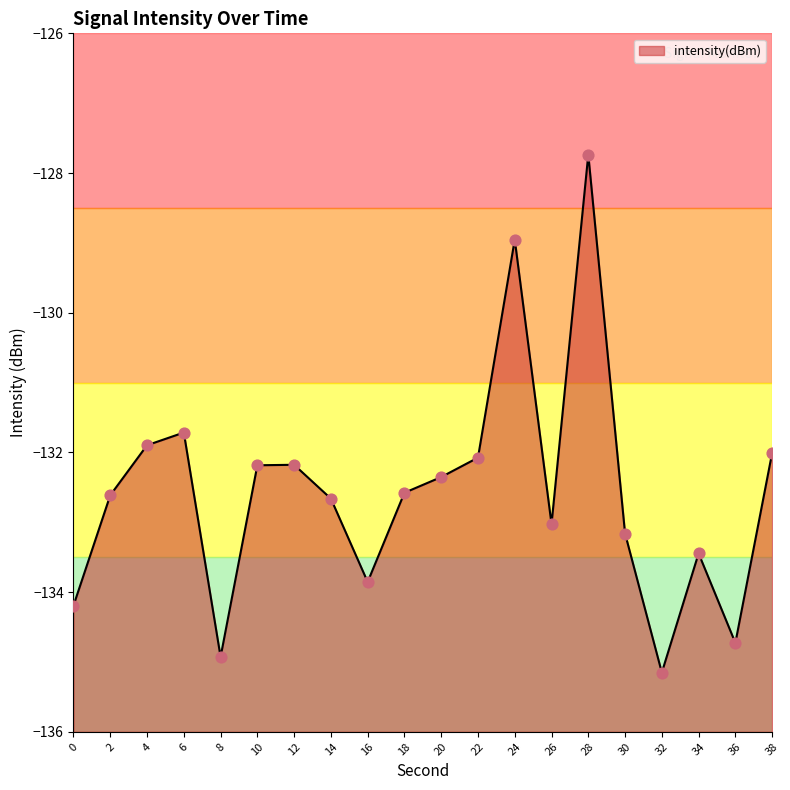

Between 14 and 34, which is larger?

14